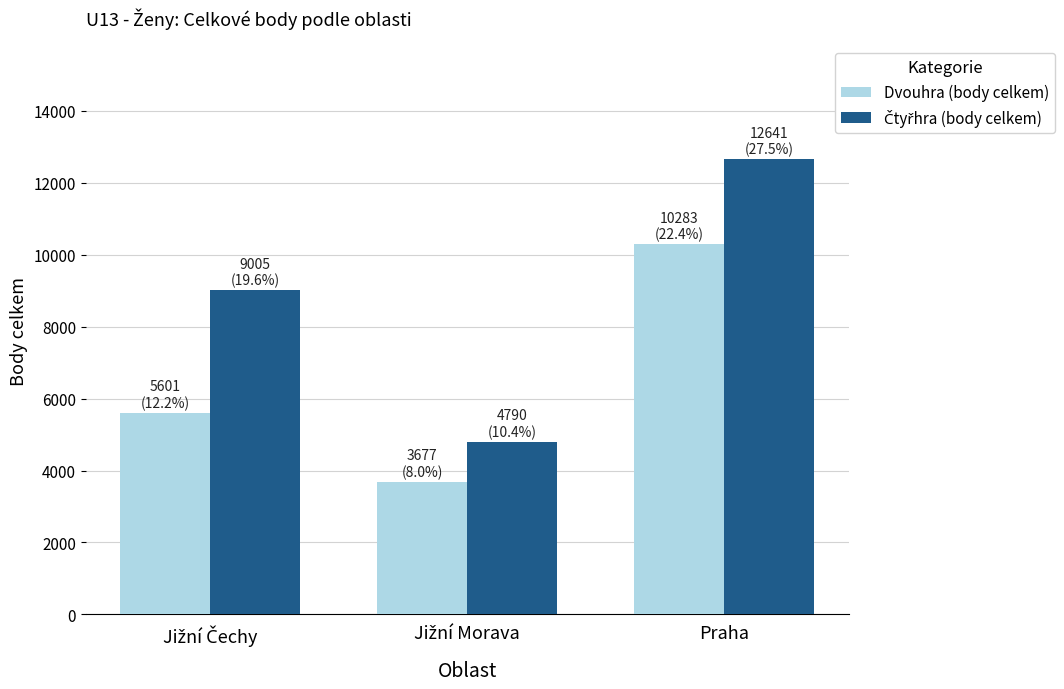

What value does the Dvouhra (body celkem) series have at Praha, to the nearest 10?

10280